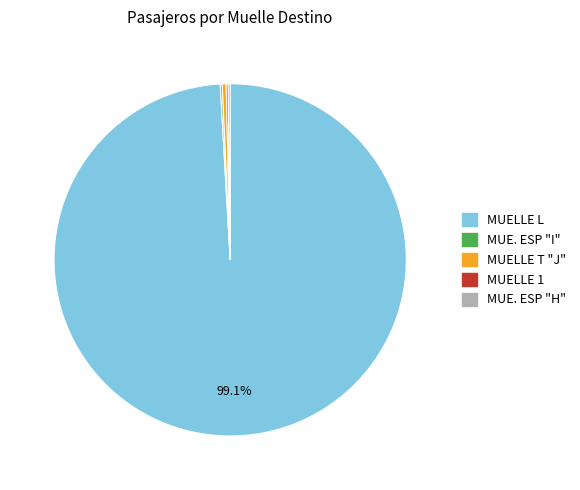

Which category has the biggest portion of the pie?

MUELLE L